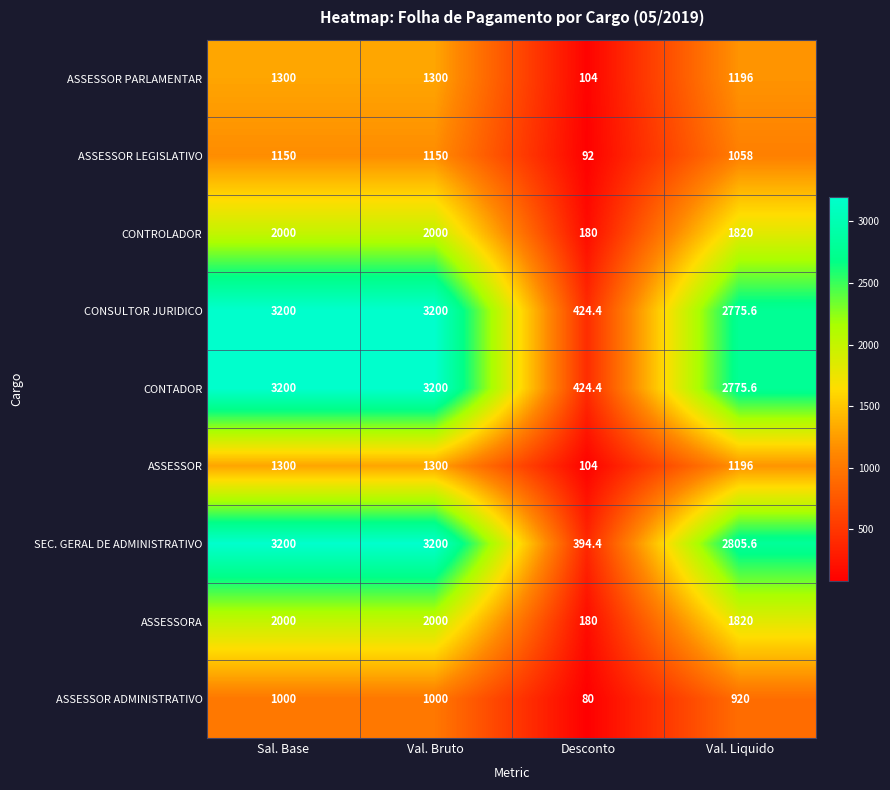

What is the minimum value shown in the chart?

80.0